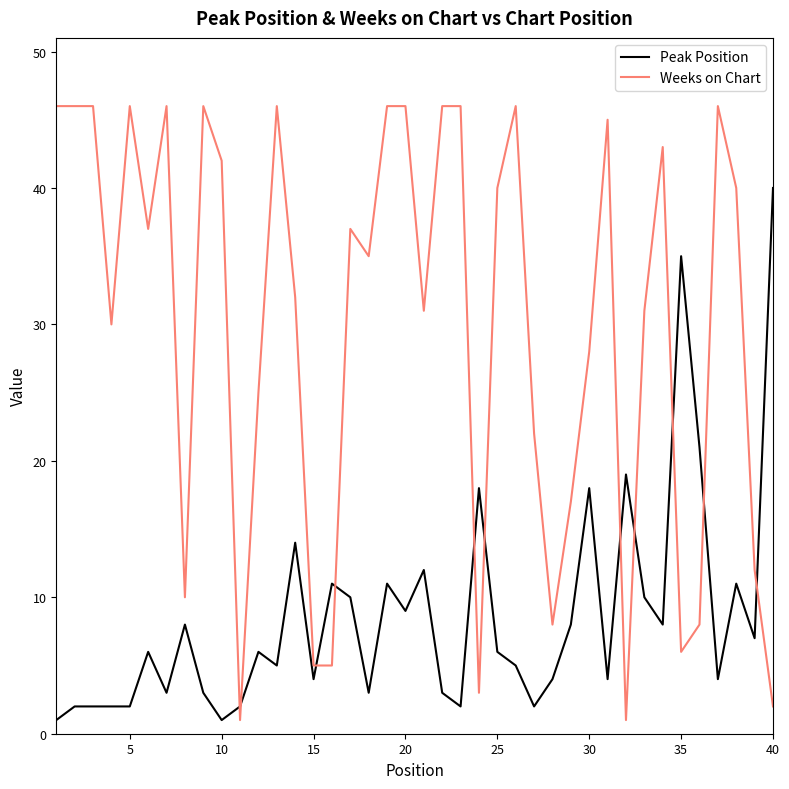

How many lines are shown in the chart?

2